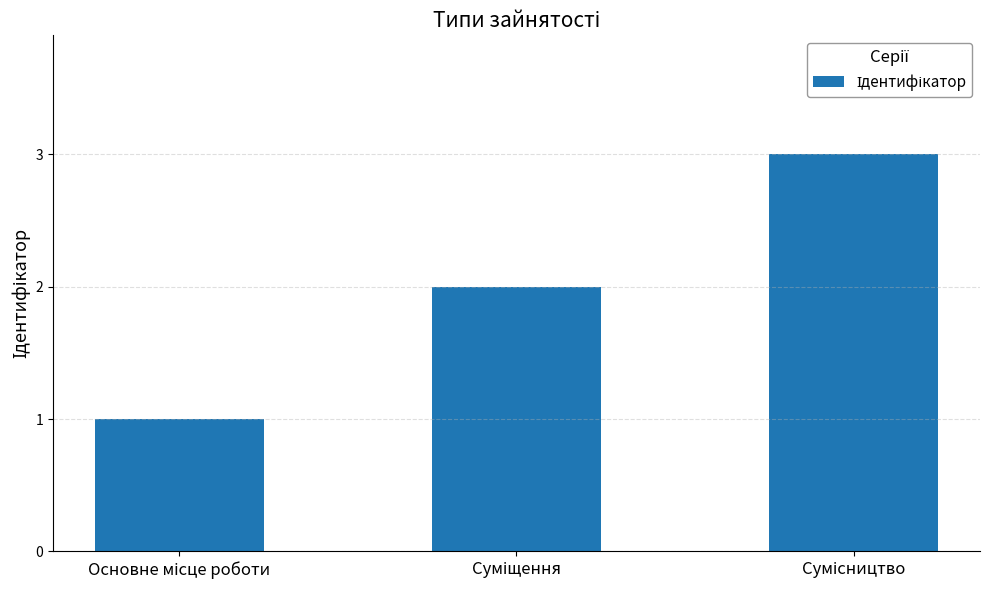

Are the bars horizontal?

No